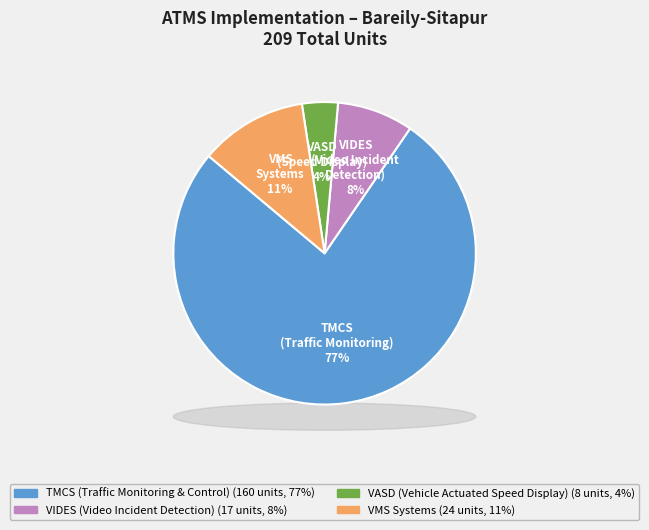

The VASD (Vehicle Actuated Speed Display) slice represents 1% of the pie. True or false?

False